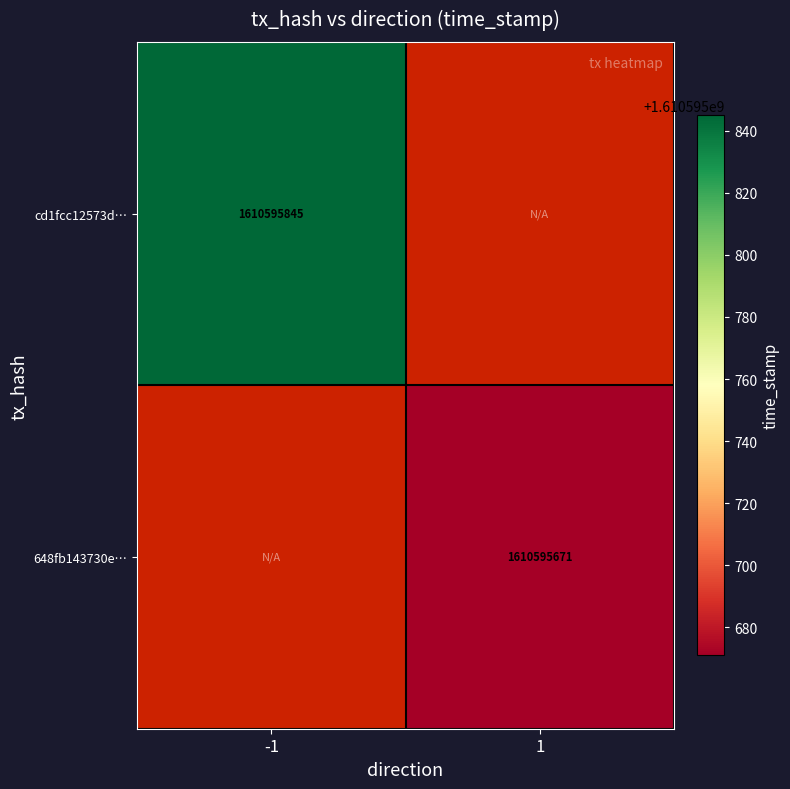

The cd1fcc12573d84b8264aa36fde856d4a68f7c44 series shows 332648868 at -1. True or false?

False